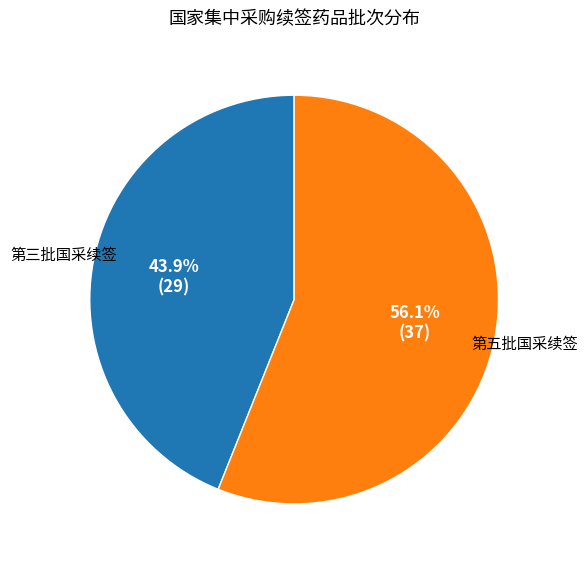

Do 第五批国采续签 and 第三批国采续签 together represent more than half of the pie?

Yes